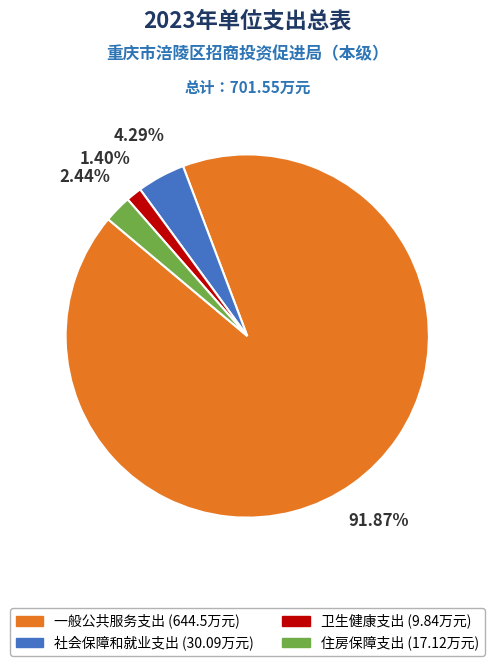

Rank the categories by value from highest to lowest.

一般公共服务支出, 社会保障和就业支出, 住房保障支出, 卫生健康支出